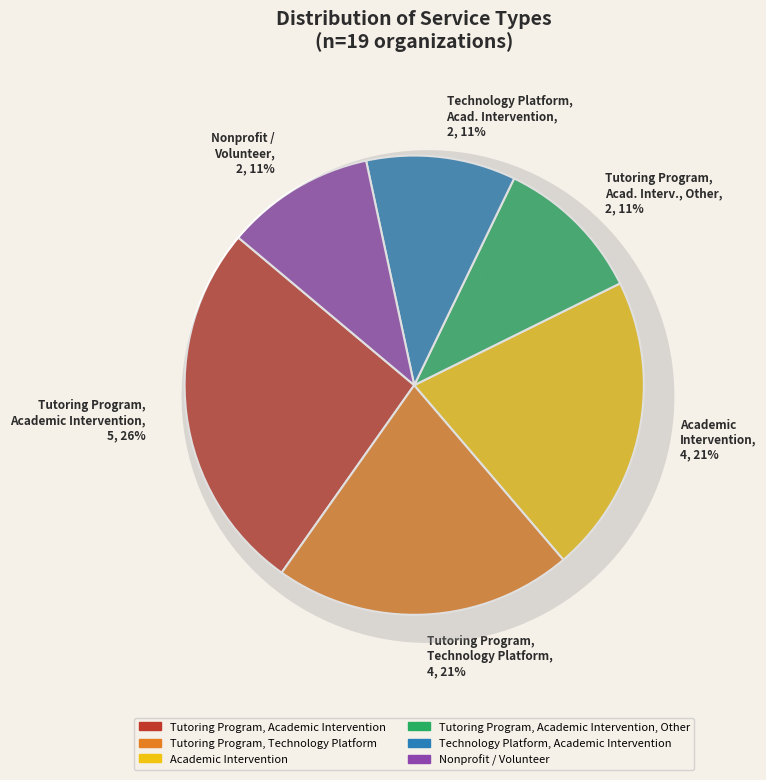

Is there a majority slice in this chart?

No